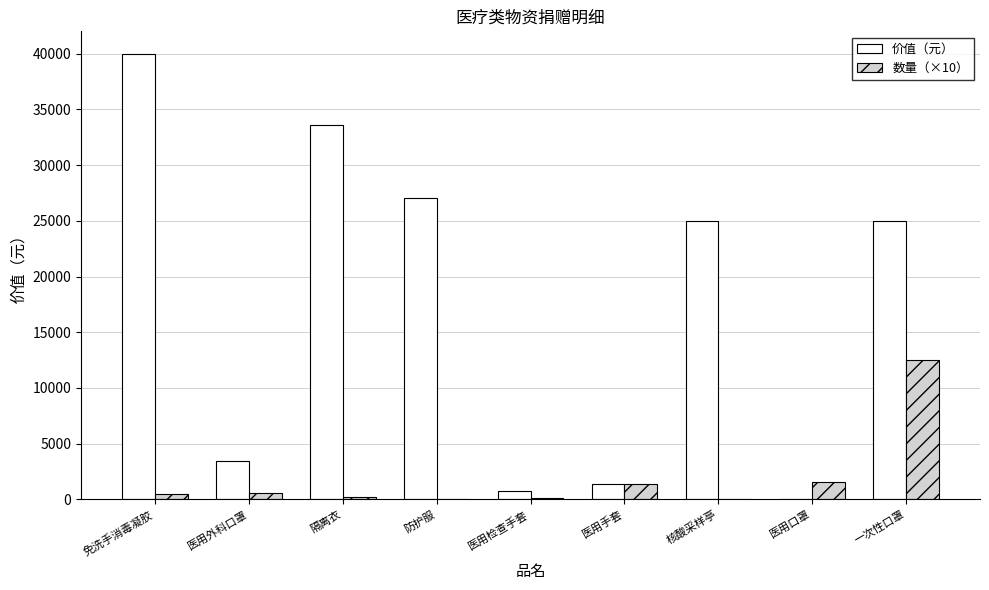

How many categories are shown in the chart?

9